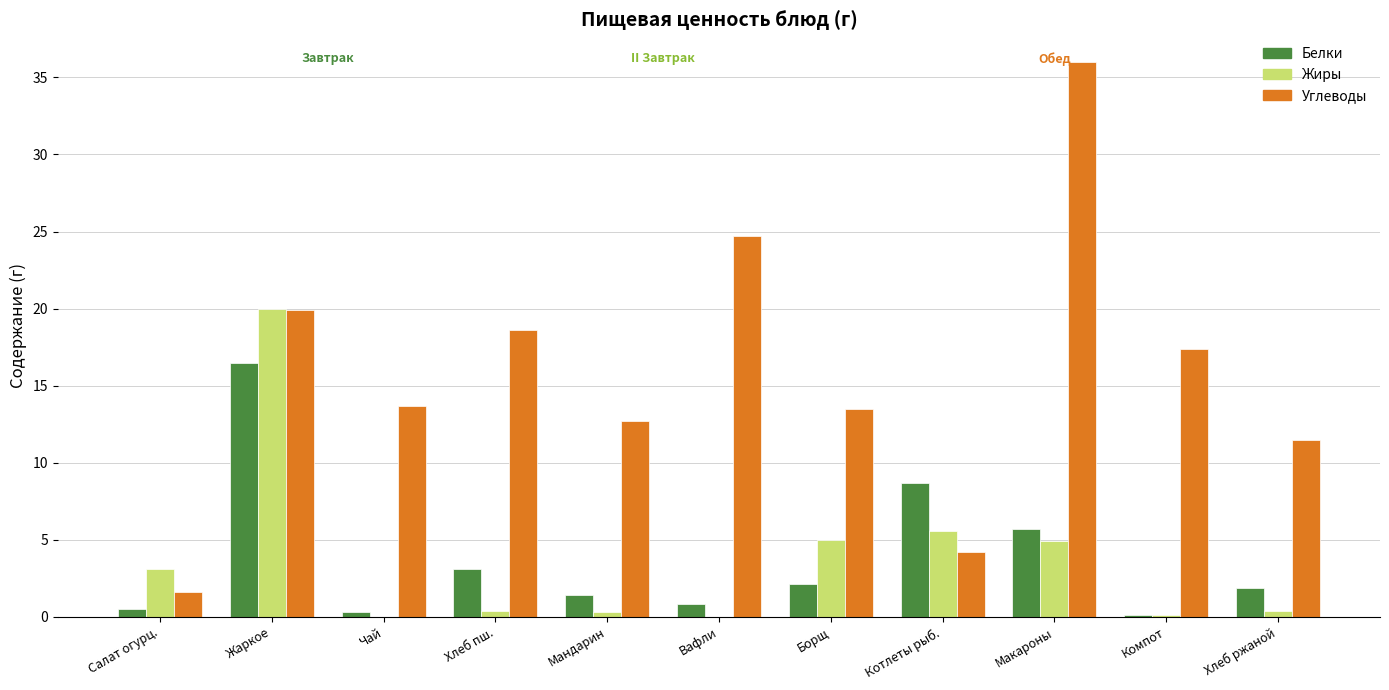

Which category has the highest value in the Углеводы series?

Макароны